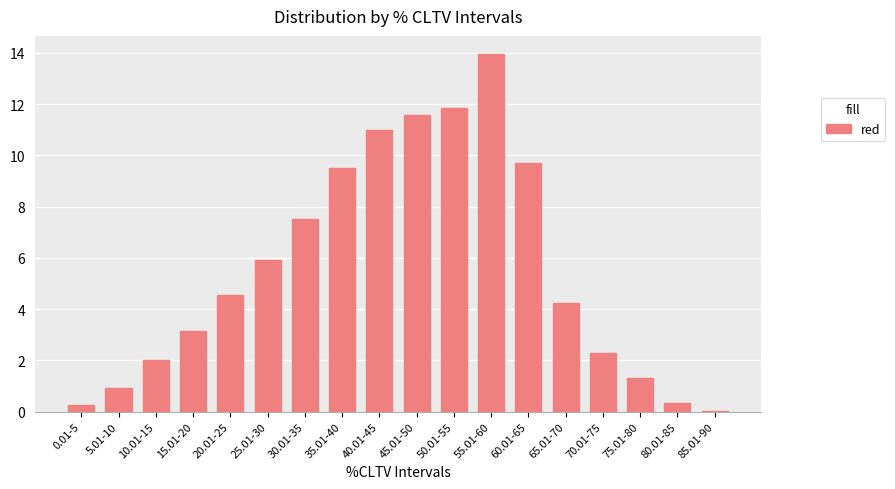

The chart shows a value of 4.5 at 20.01-25. True or false?

True